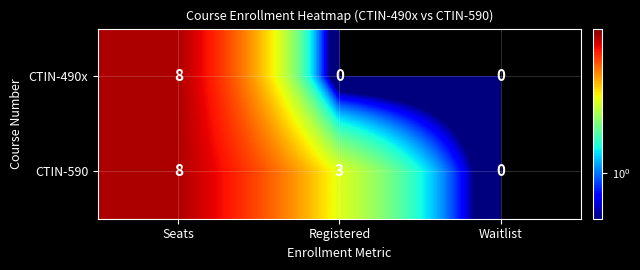

Between Registered and Waitlist, which series saw the biggest shift?

CTIN-590